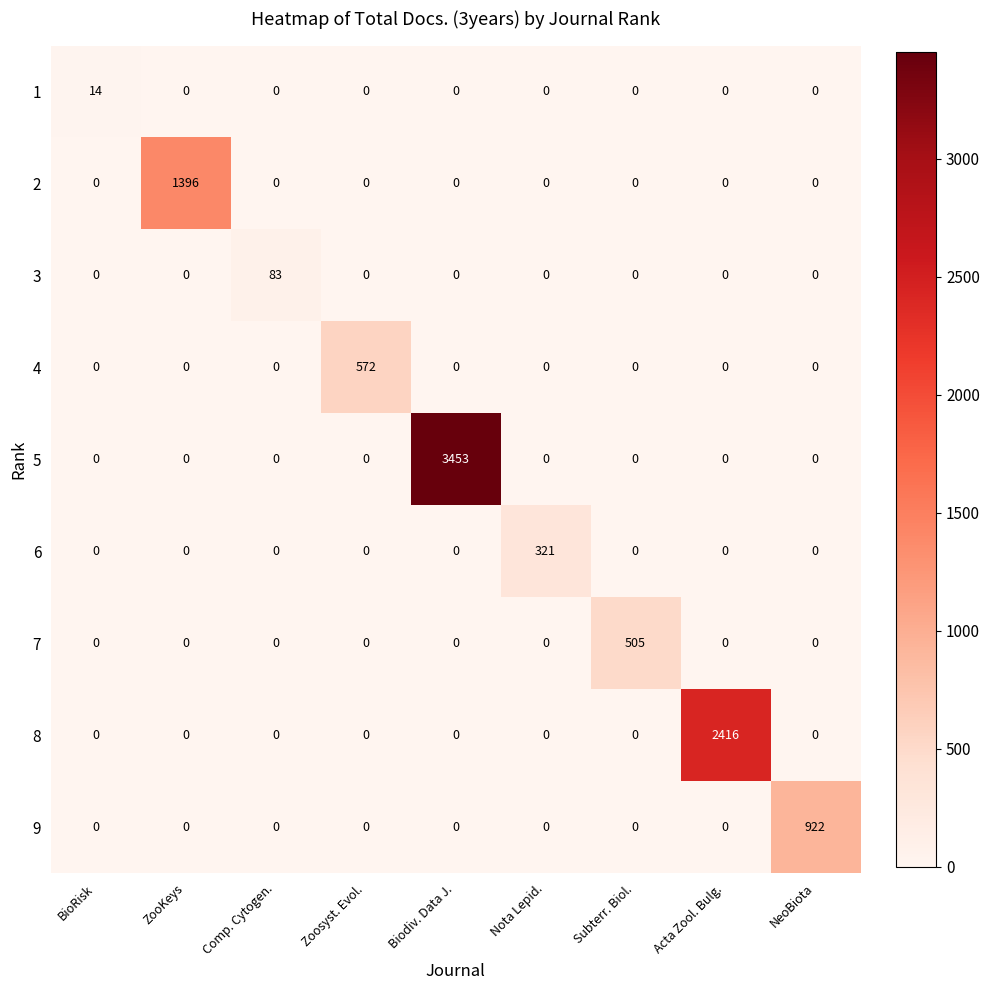

The value of 3 at Subterr. Biol. is -37. True or false?

False